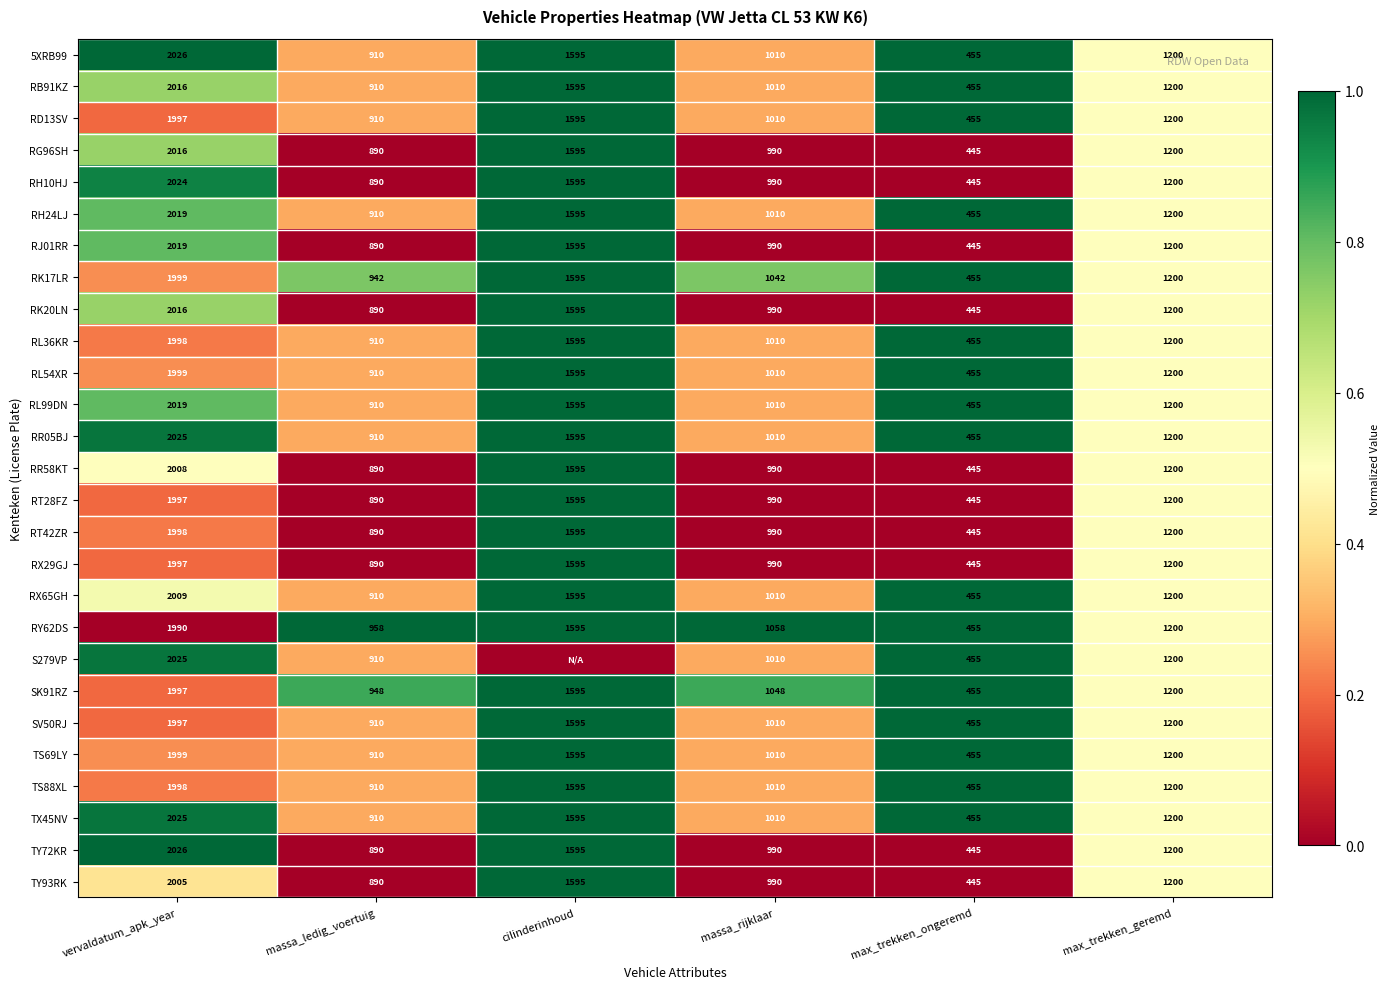

What is the total value across all series at max_trekken_ongeremd?

12185